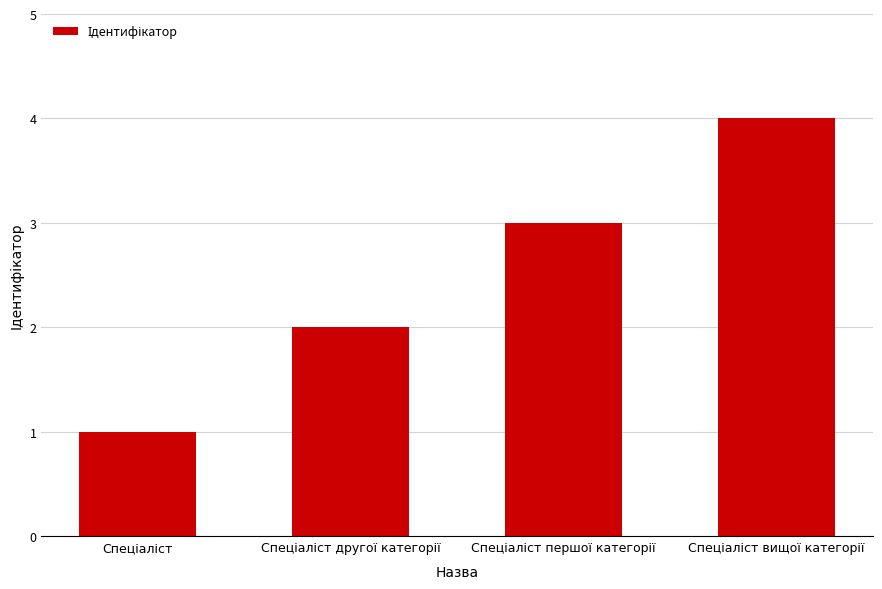

Reading right to left, extract all data points from this chart.

4	3	2	1